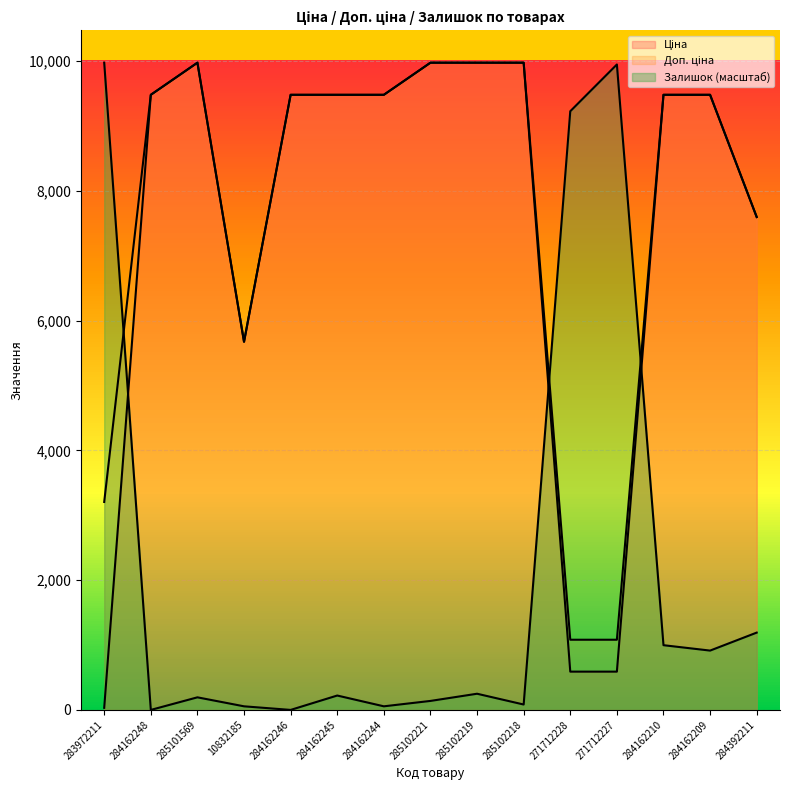

True or false: Ціна and Залишок intersect in this chart.

True